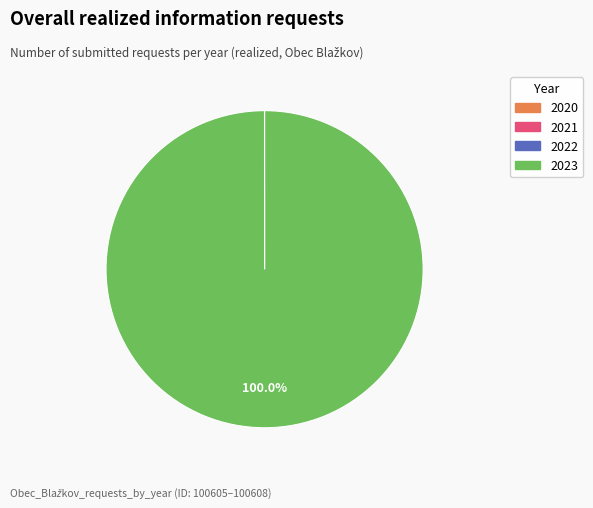

To the nearest percent, what percentage of the pie is 2023?

100%